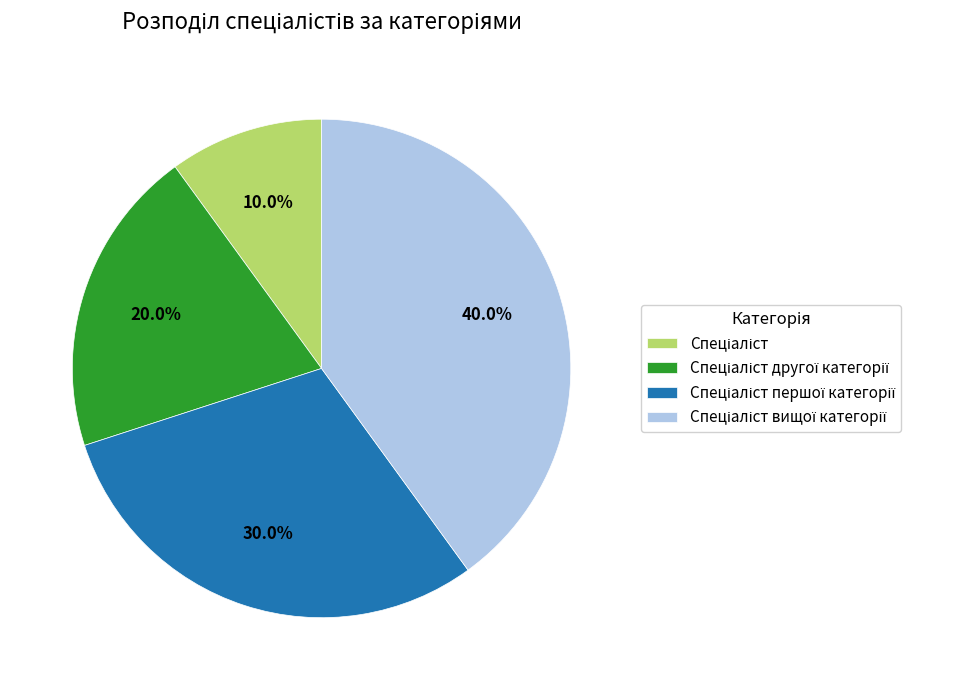

Is there a majority slice in this chart?

No